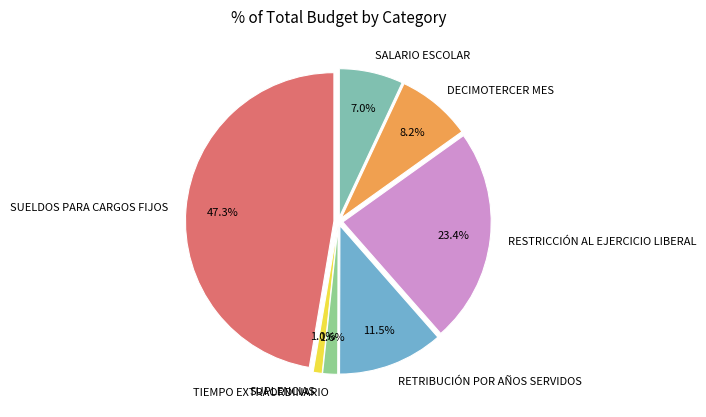

To the nearest percent, what is the combined percentage of RESTRICCIÓN AL EJERCICIO LIBERAL and RETRIBUCIÓN POR AÑOS SERVIDOS?

35%